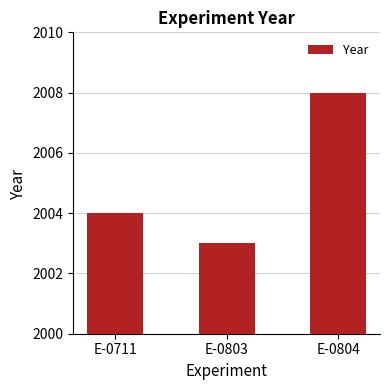

Rank the categories by value from highest to lowest.

E-0804, E-0711, E-0803